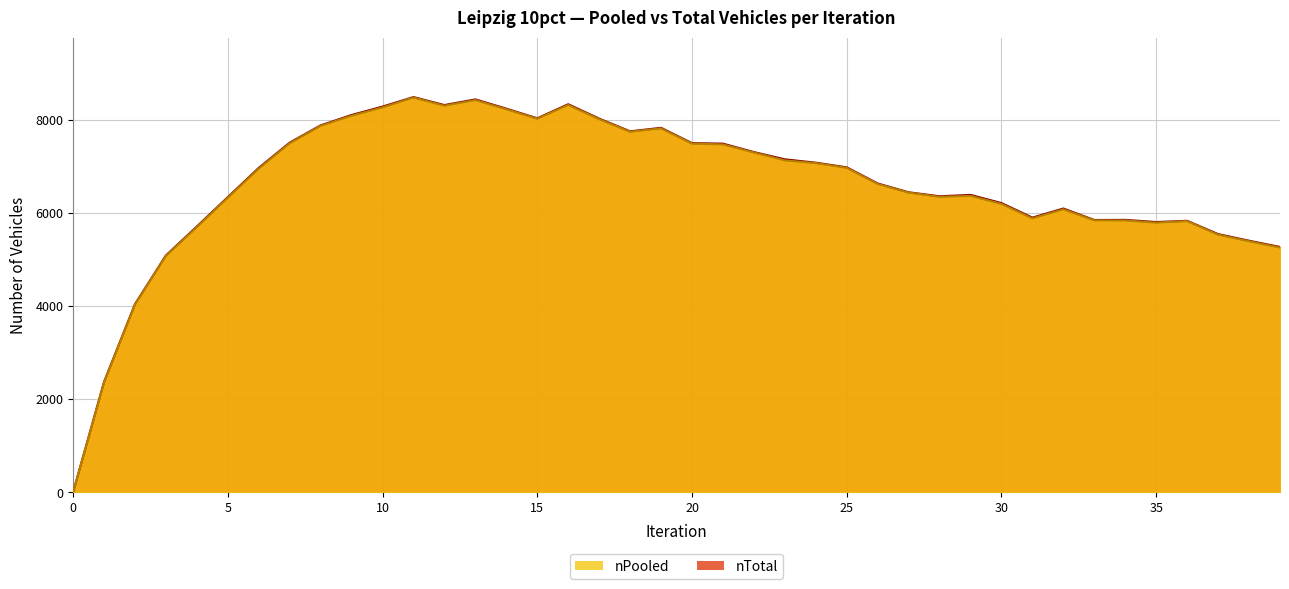

What are all the series names shown in the legend?

nPooled, nTotal